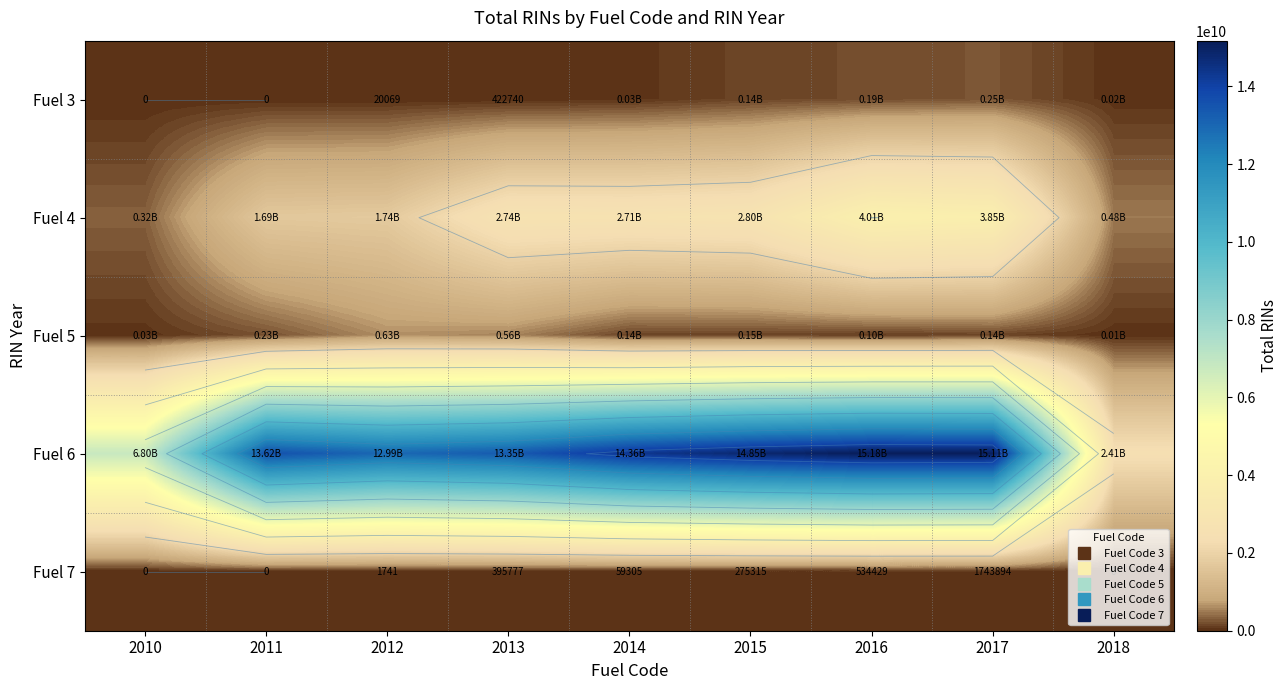

At how many categories does at least one series exceed 7108261158?

7